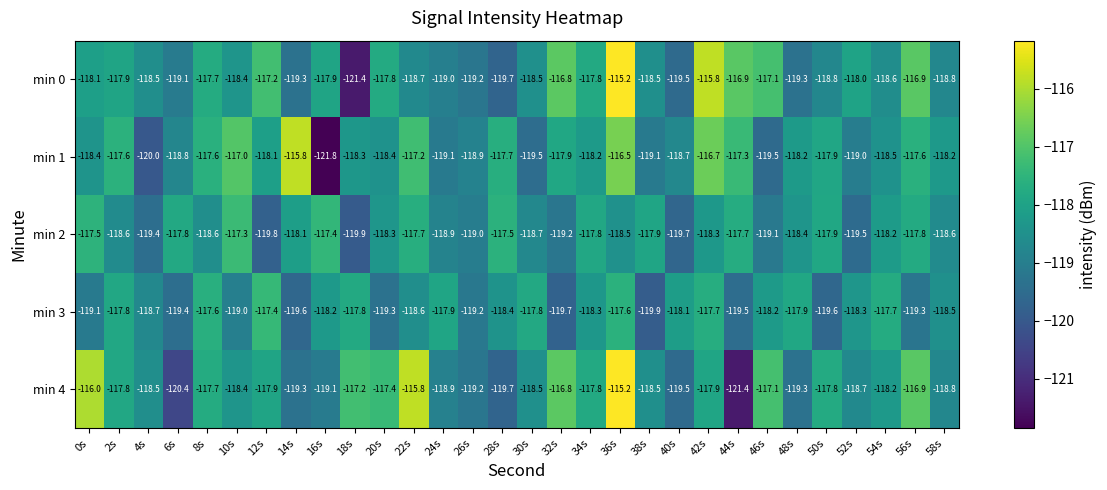

Which series has the largest total across all categories?

min 4